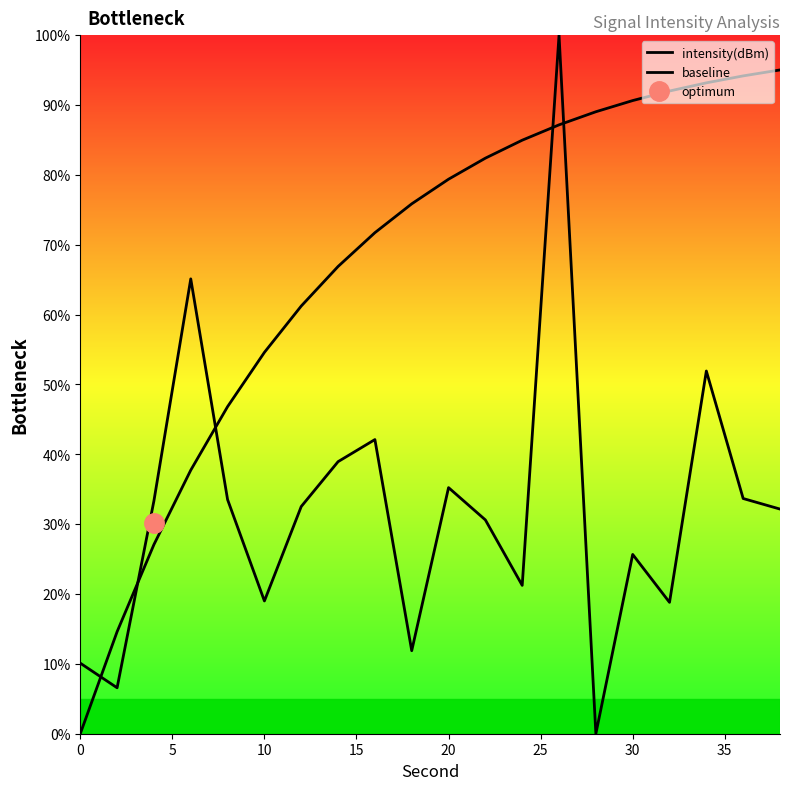

In intensity(dBm), how many points are lower than both neighbors (excluding endpoints)?

6